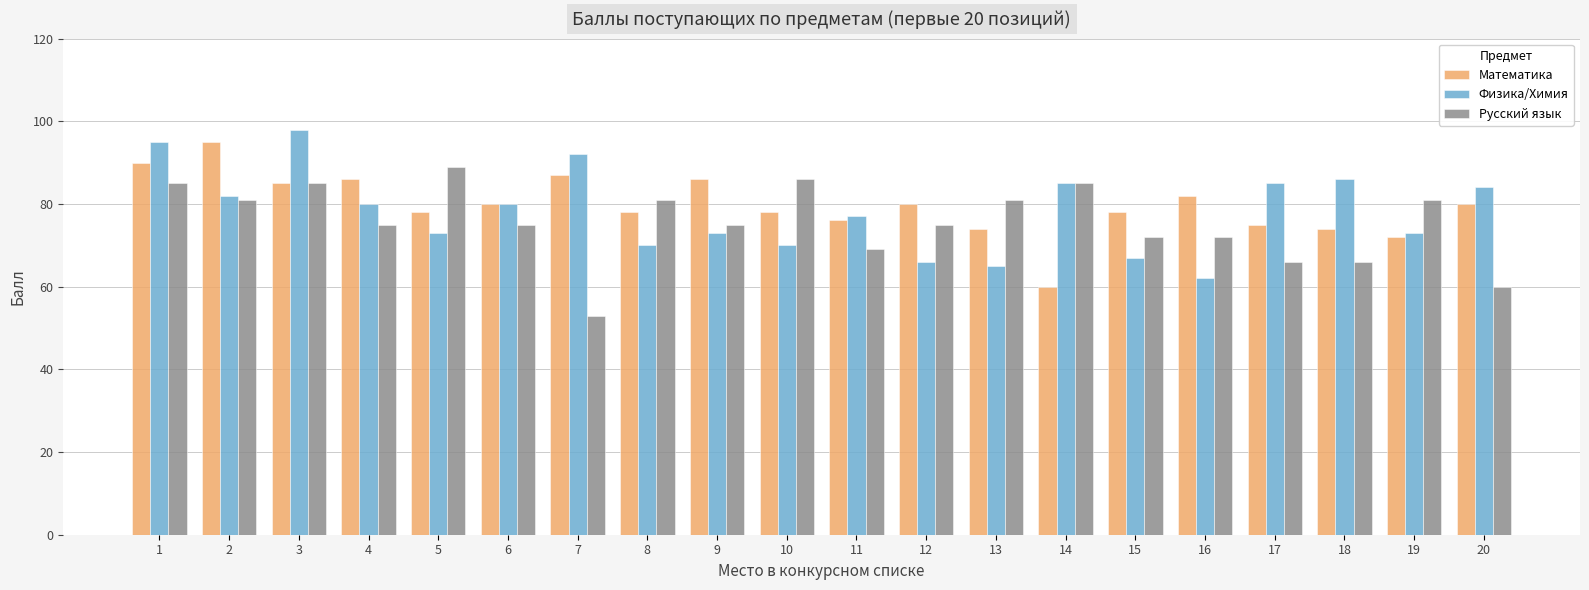

Reading left to right, extract all data points from this chart.

Математика: 90	95	85	86	78	80	87	78	86	78	76	80	74	60	78	82	75	74	72	80
Физика/Химия: 95	82	98	80	73	80	92	70	73	70	77	66	65	85	67	62	85	86	73	84
Русский язык: 85	81	85	75	89	75	53	81	75	86	69	75	81	85	72	72	66	66	81	60